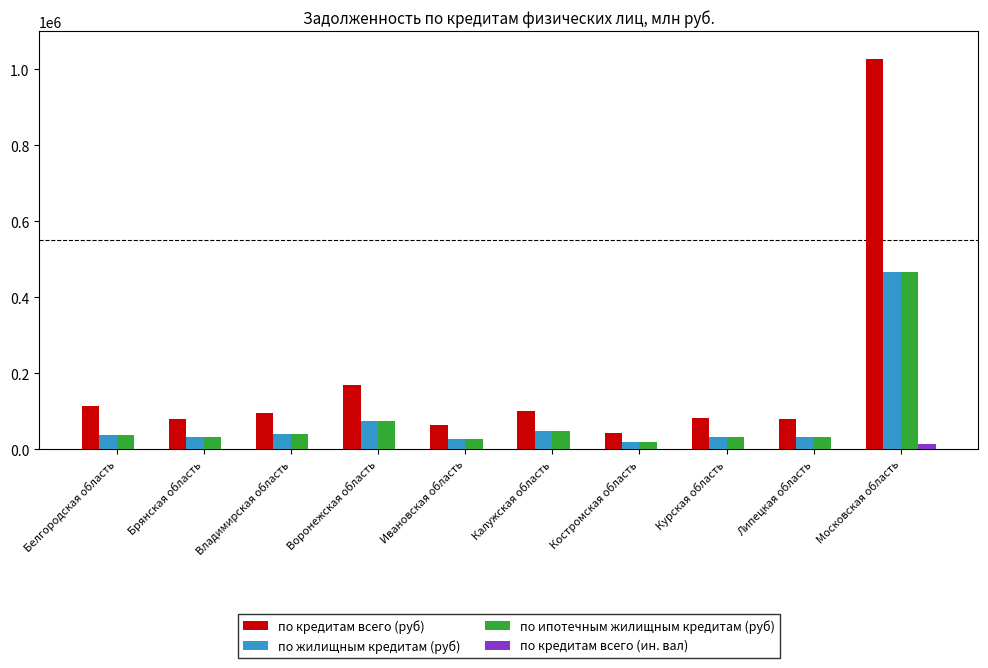

How many groups of bars are there?

10